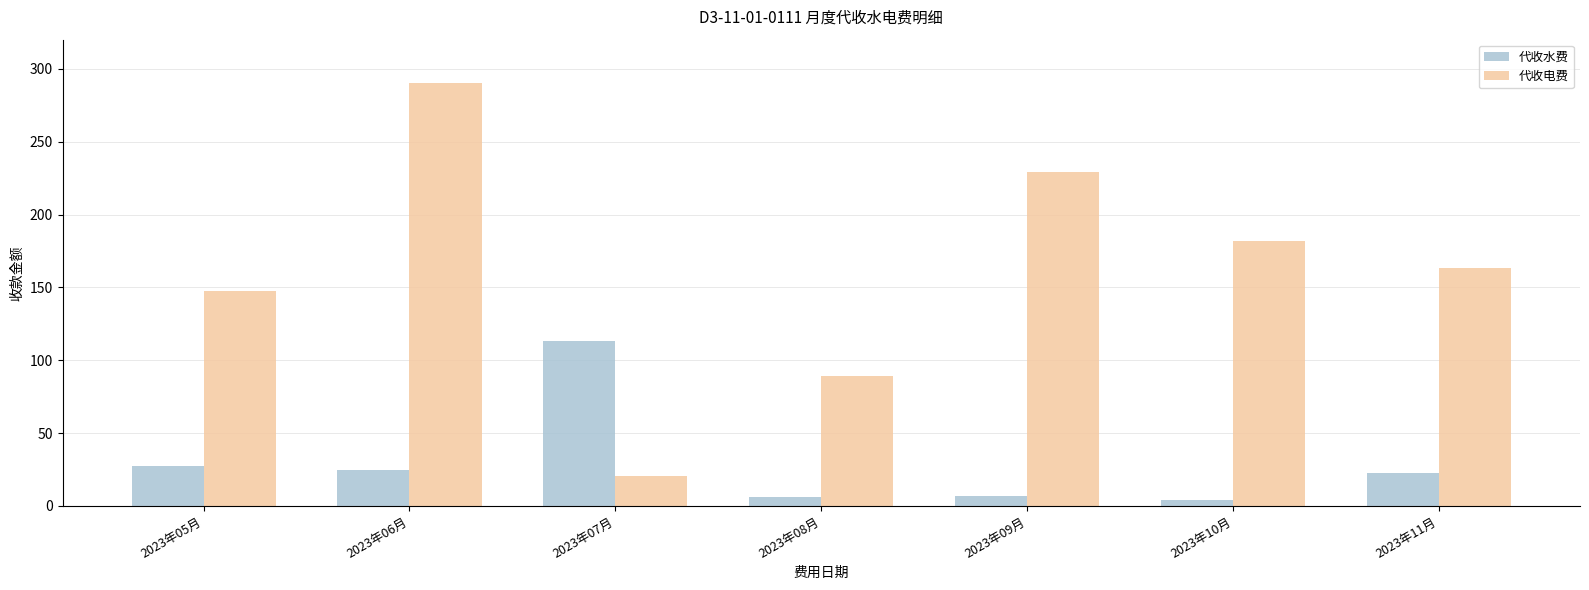

How many data points in 代收水费 are above 22?

4